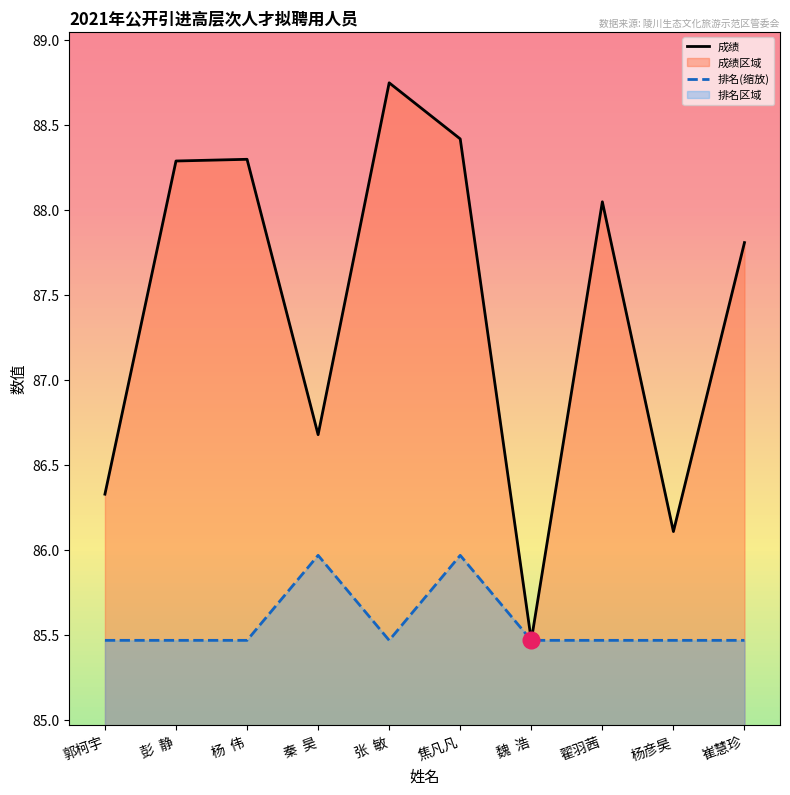

How many interior local valleys does the 成绩 series have?

3